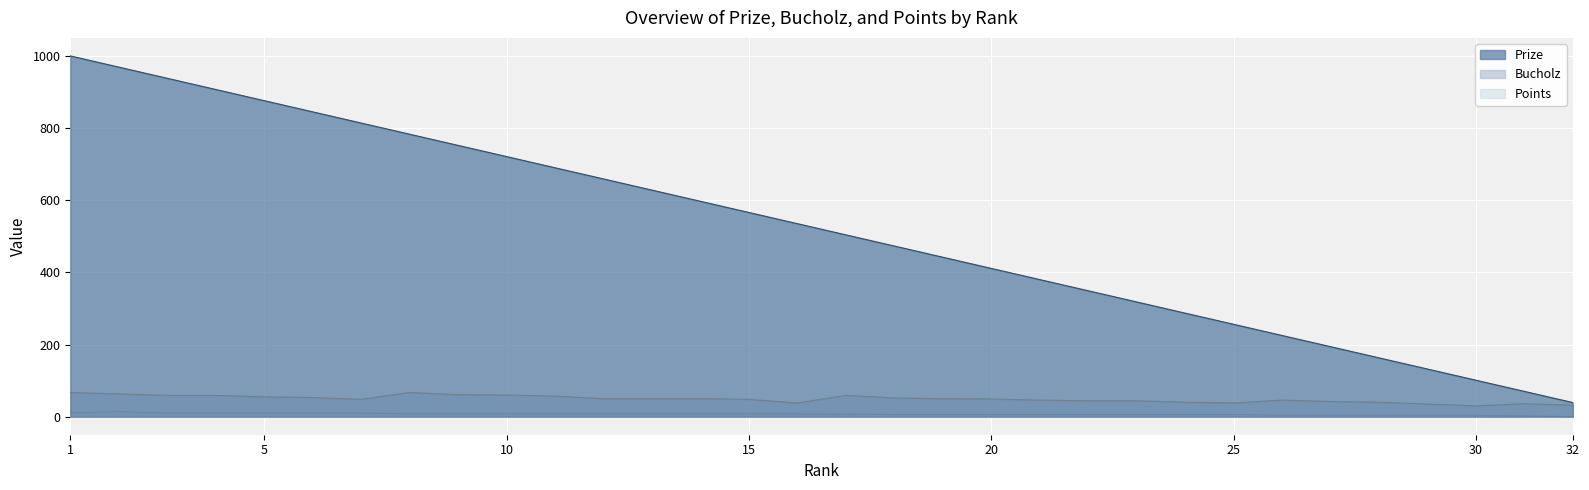

Which series changed the most between 20 and 25?

Prize